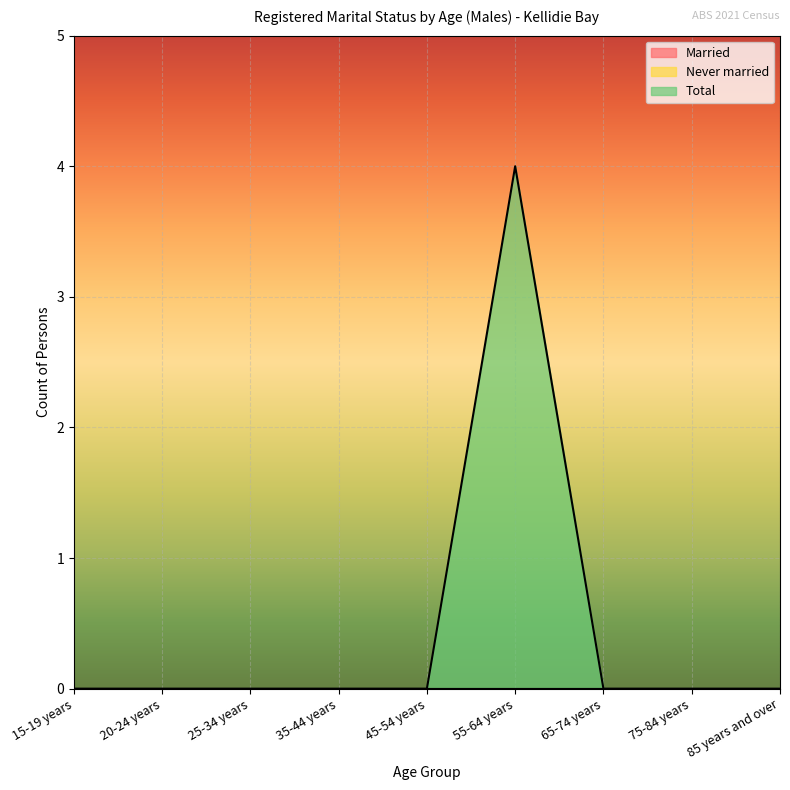

Reading left to right, transcribe all the data shown in this chart.

Married: 0	0	0	0	0	0	0	0	0
Never married: 0	0	0	0	0	0	0	0	0
Total: 0	0	0	0	0	4	0	0	0